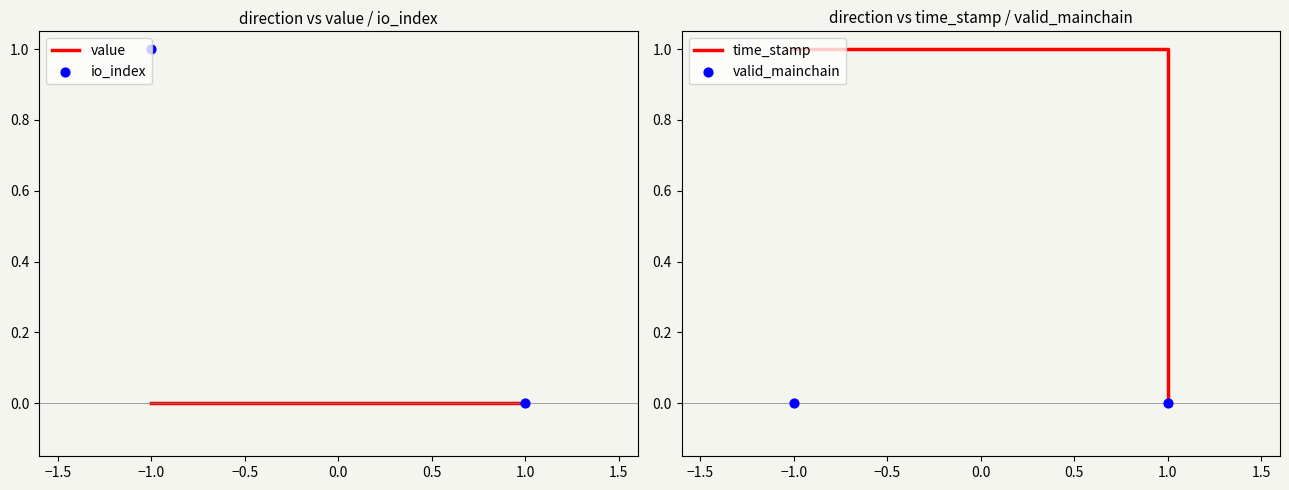

Is the value of value at −1.0 greater than the value of valid_mainchain at −1.0?

No